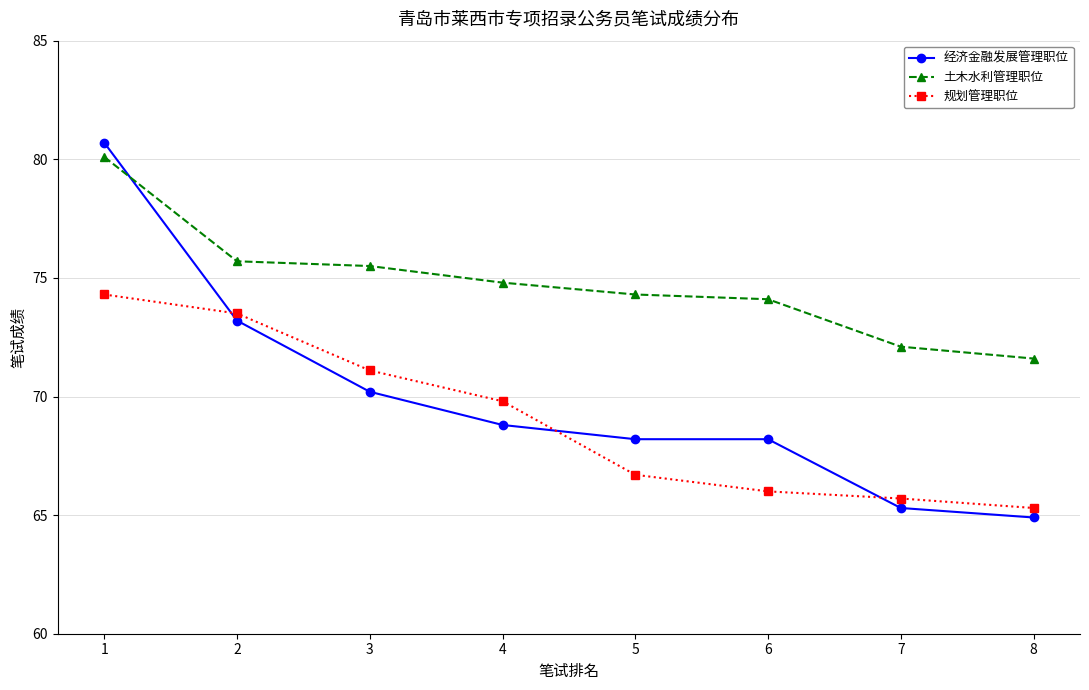

True or false: 规划管理职位 and 土木水利管理职位 intersect in this chart.

False